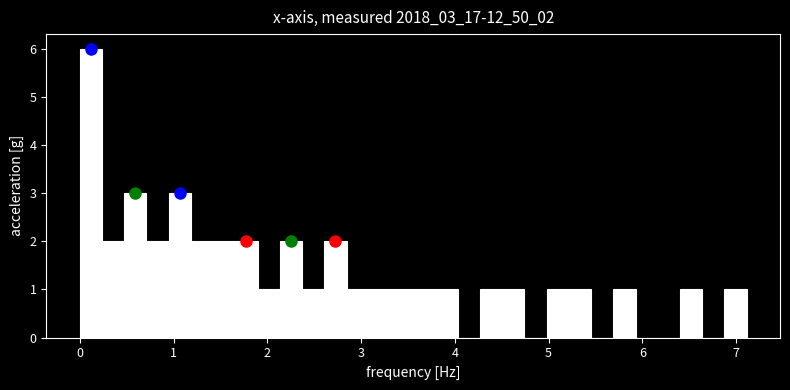

Around what value on the x-axis is the tallest bar? Give the approximate position of its centre, as read against the axis.

0.1